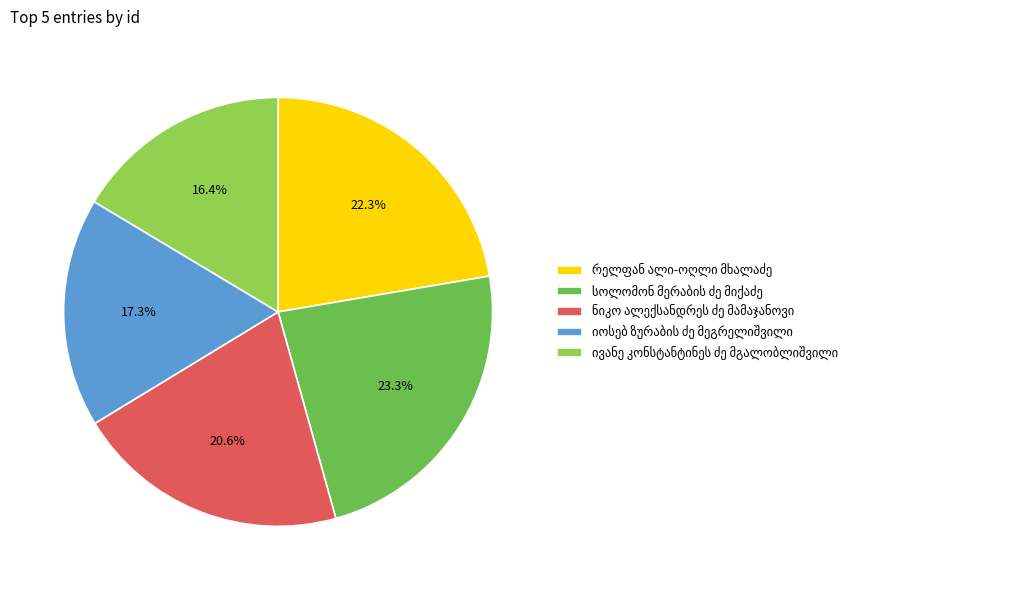

Is there any slice that represents more than half of the pie?

No